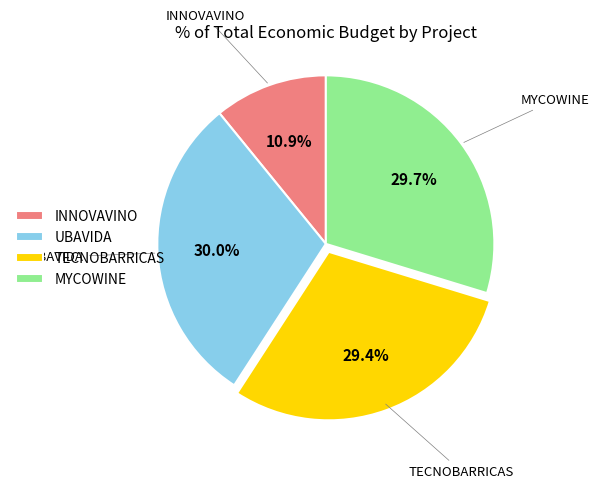

Does any single category account for the majority?

No